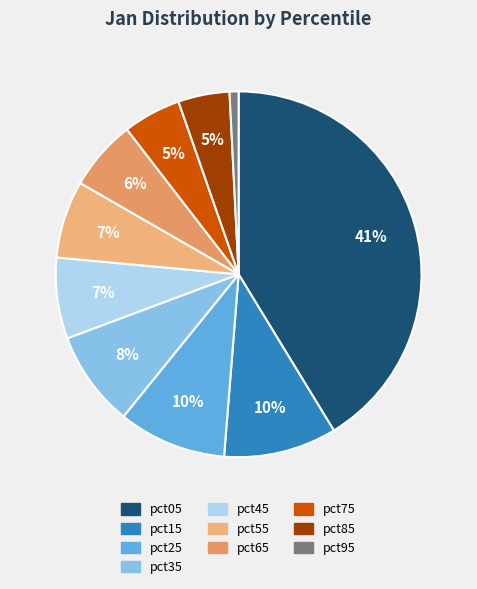

Does pct55 represent more than half of the total?

No